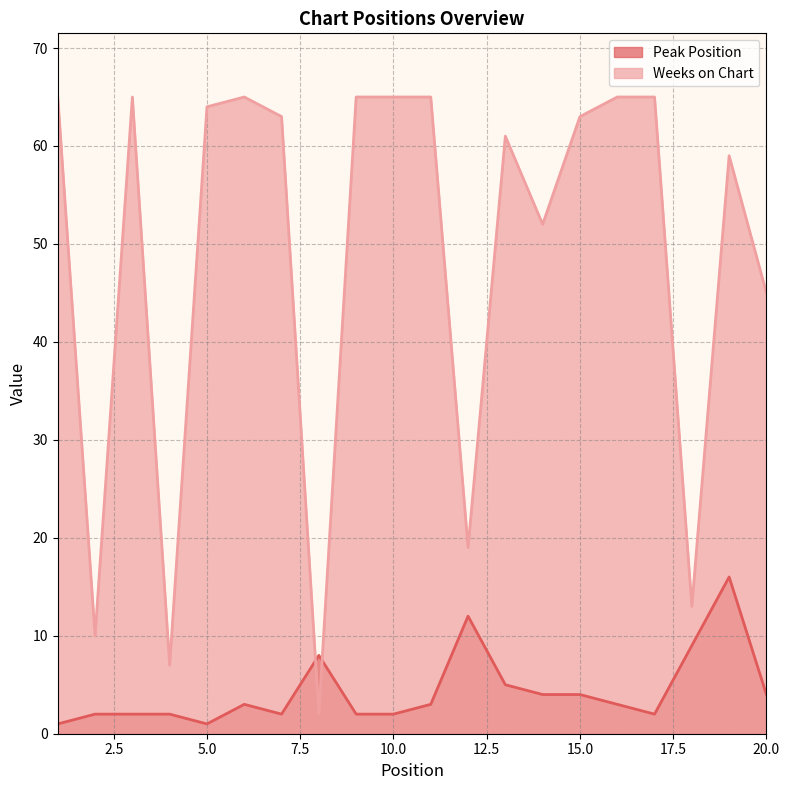

The Weeks on Chart series shows 63 at 7. True or false?

True